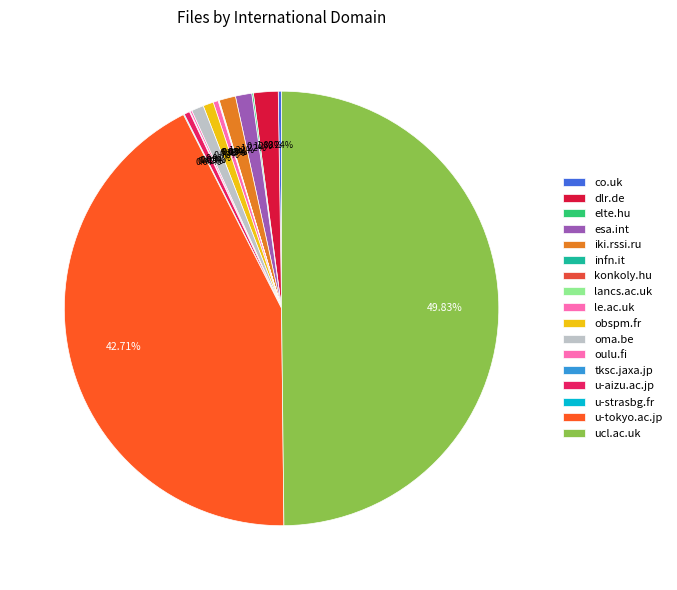

What is the change in value from elte.hu to u-aizu.ac.jp?

+96